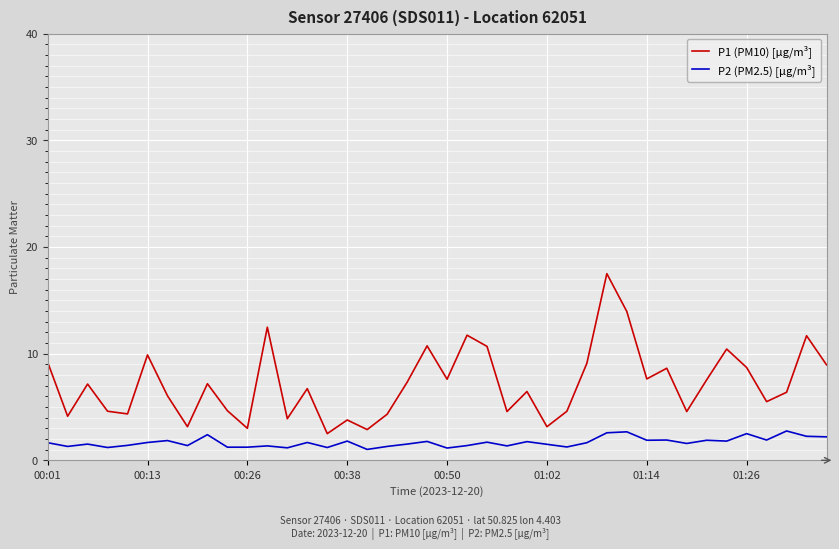

Which series has the widest spread of values?

P1 (PM10) [µg/m³]